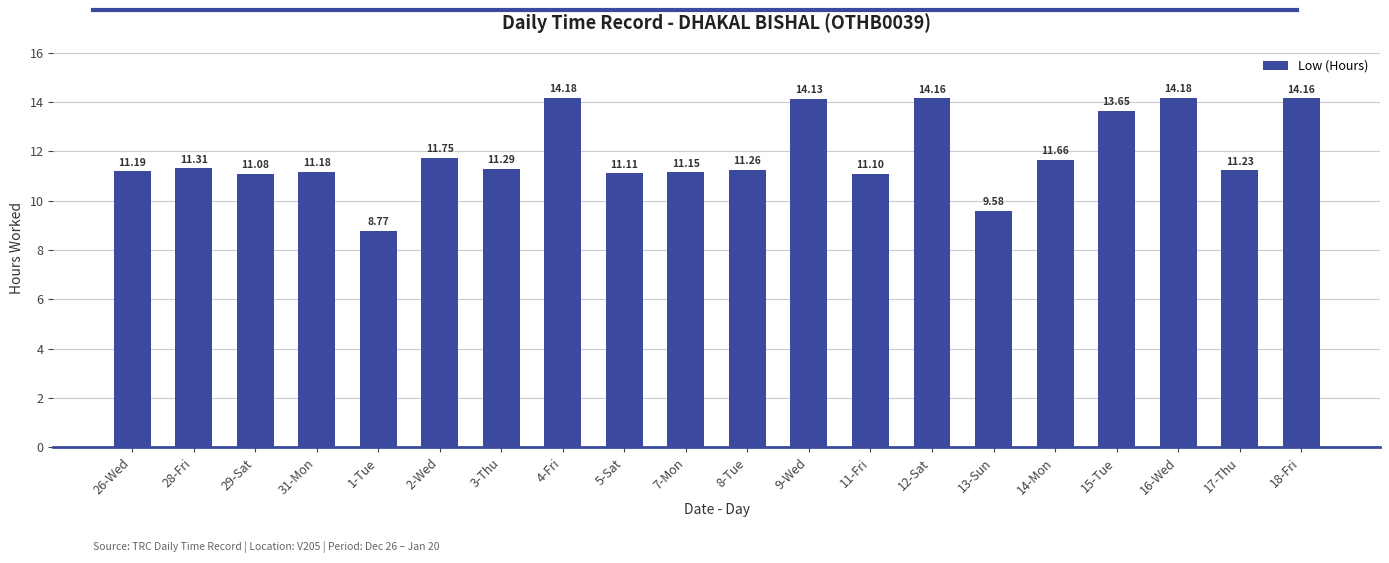

What is the sum of all values?

238.1